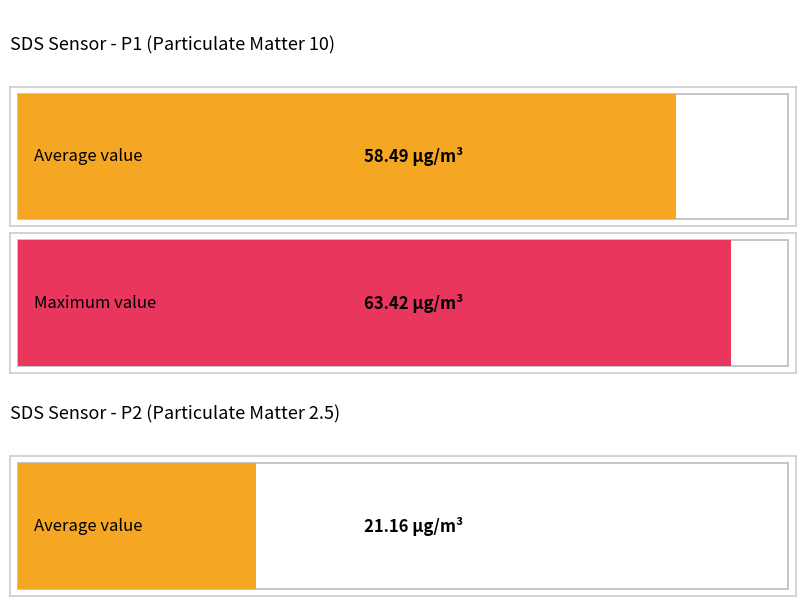

The SDS_P2 series shows 34.0 at 00:33. True or false?

False